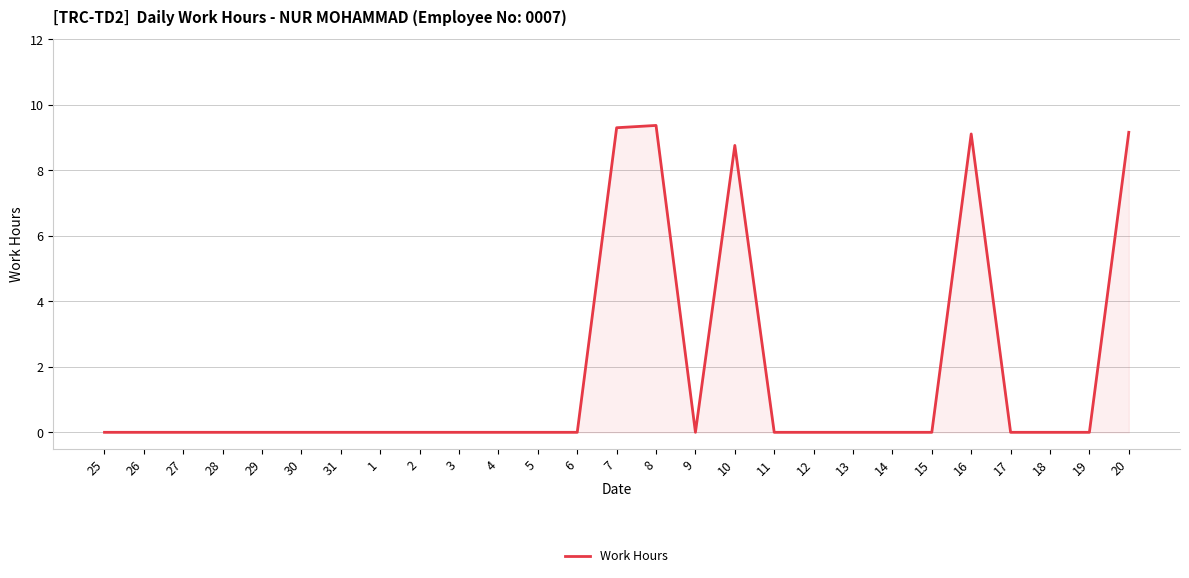

Between 16 and 14, which is larger?

16